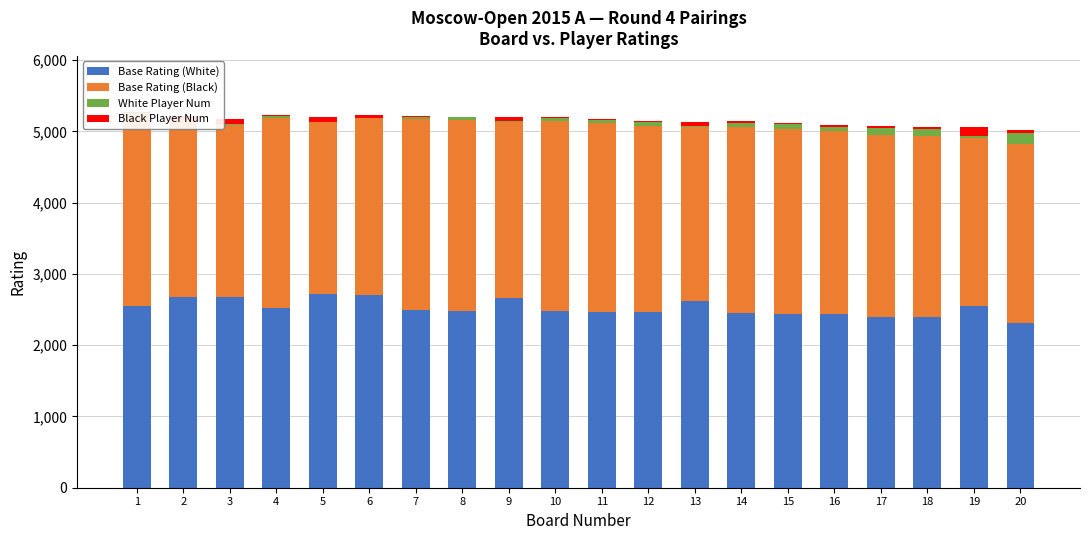

At how many categories does at least one series exceed 1540?

20